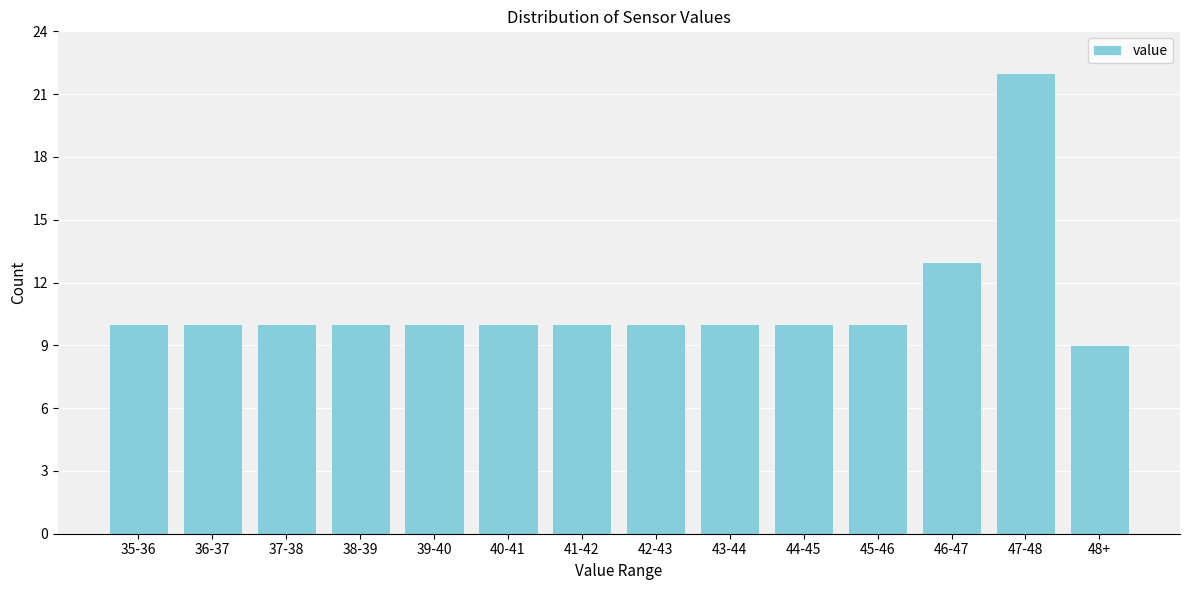

Reading right to left, list all the values displayed in this chart.

9	22	13	10	10	10	10	10	10	10	10	10	10	10